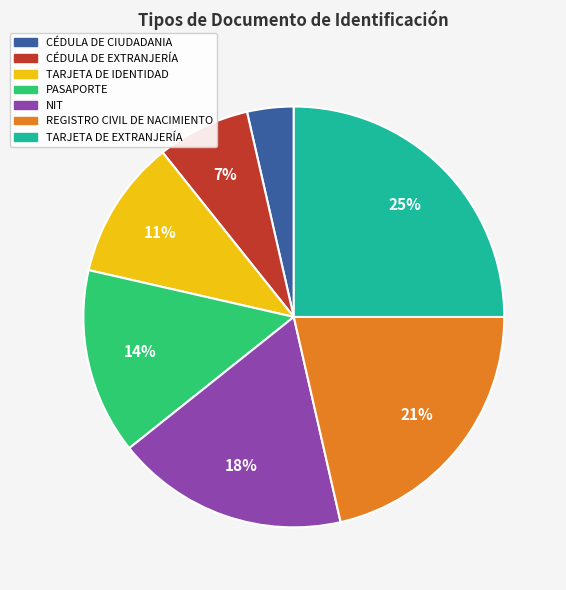

To the nearest percent, what portion does CÉDULA DE CIUDADANIA represent?

4%